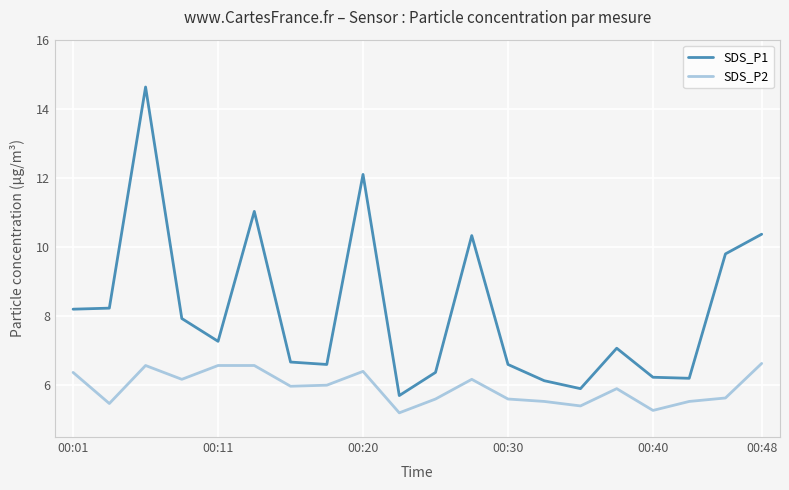

Which series has the largest total across all categories?

SDS_P1